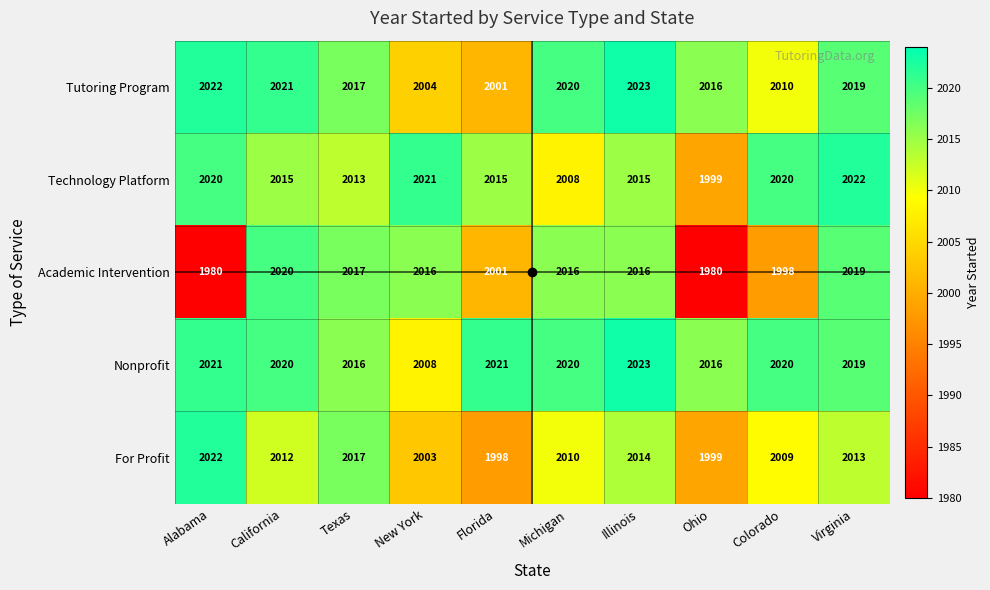

At how many categories does at least one series exceed 1985?

10